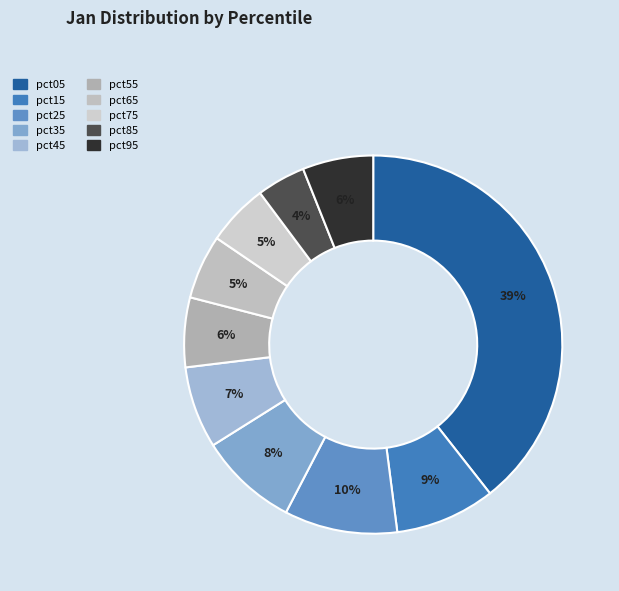

Between pct15 and pct85, which is larger?

pct15